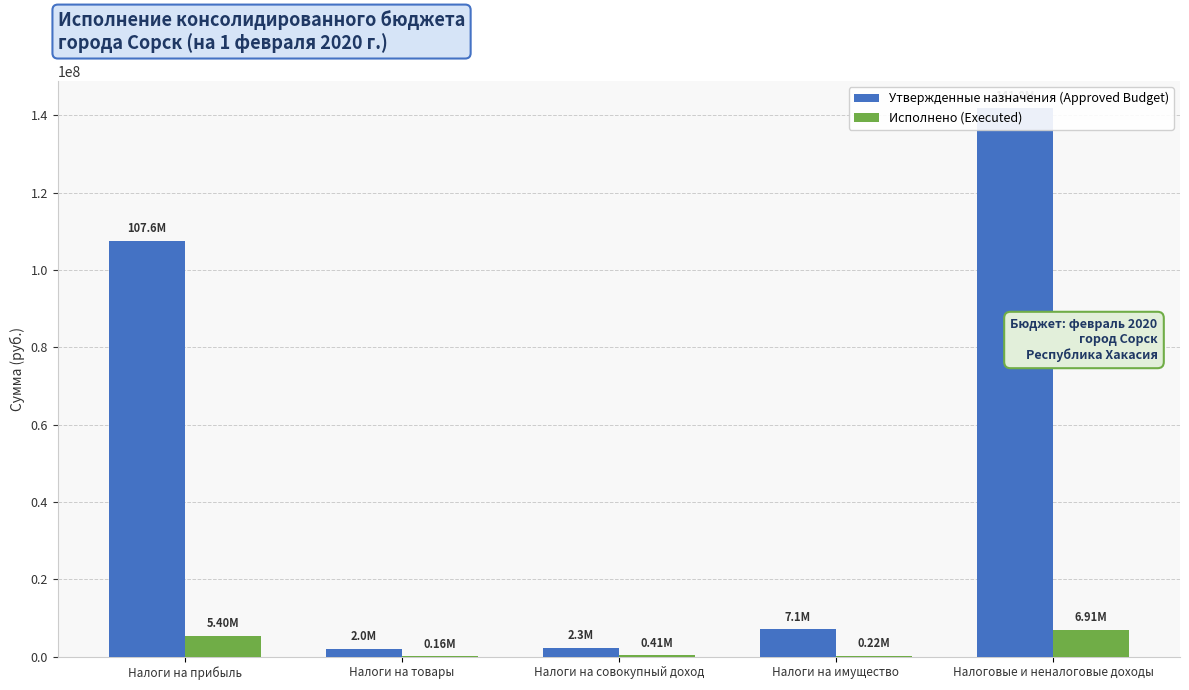

Where is Утвержденные назначения (Approved Budget) nearest to the value 71916300?

Налоги на прибыль